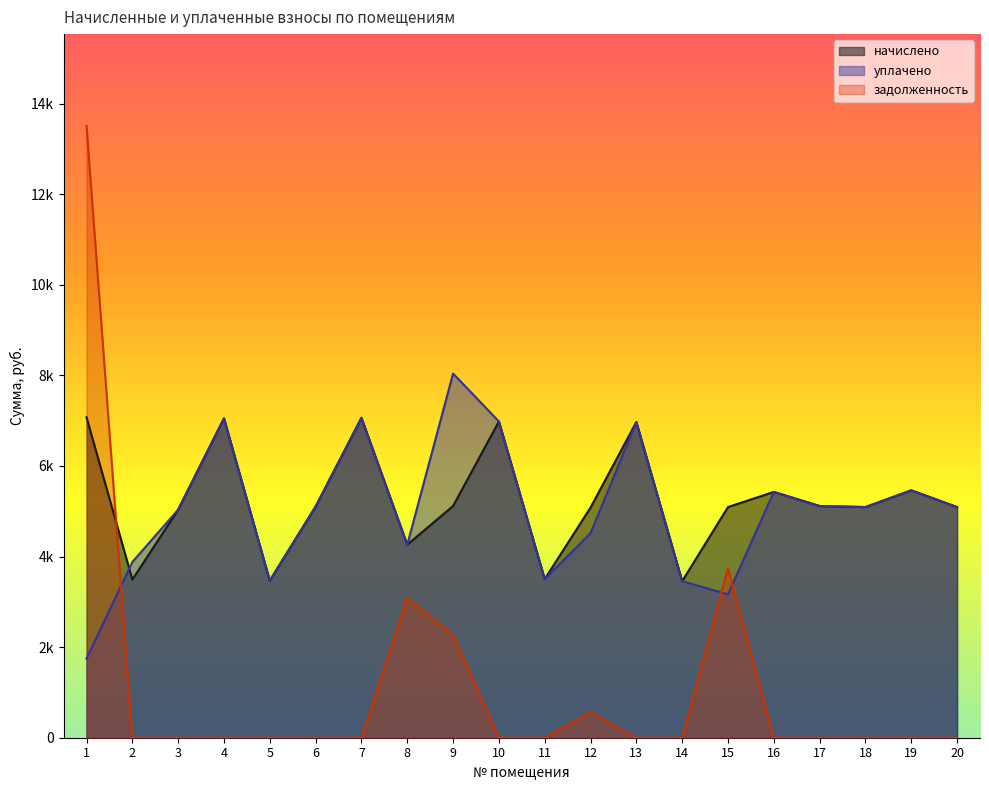

At which category does начислено reach its first local peak?

4